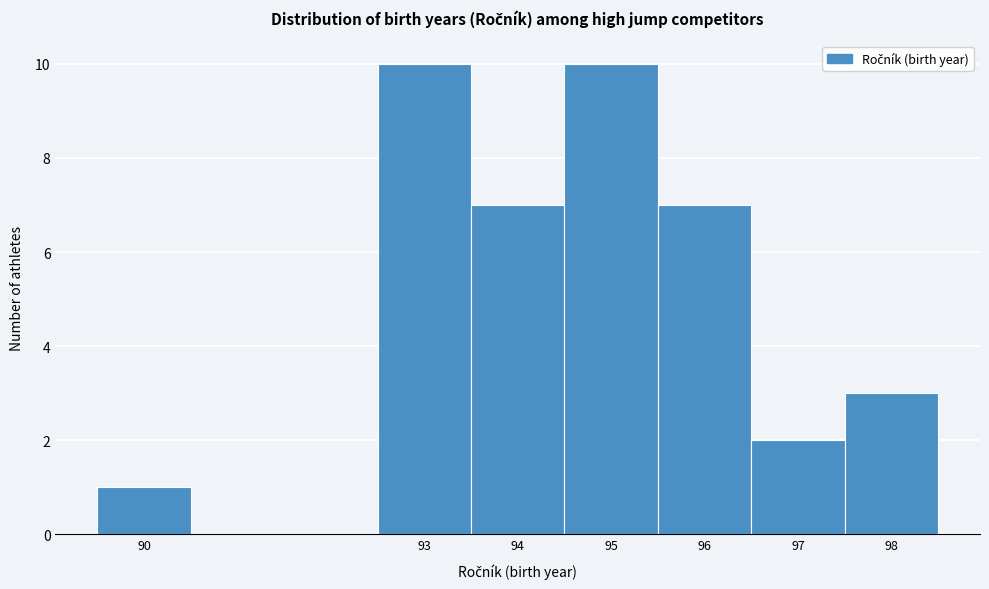

Reading left to right, transcribe this chart: for each bar, give the range it covers on the x-axis and its height. The values are not printed on the chart, so give them approximately, as read against the axis.

89.5 to 90.5: 1
90.5 to 91.5: 0
91.5 to 92.5: 0
92.5 to 93.5: 10
93.5 to 94.5: 7
94.5 to 95.5: 10
95.5 to 96.5: 7
96.5 to 97.5: 2
97.5 to 98.5: 3